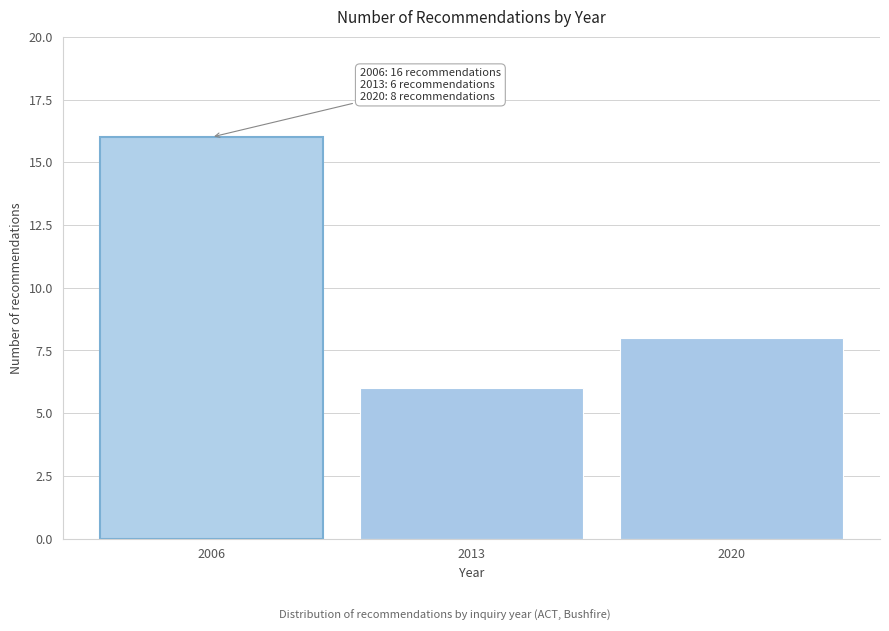

Reading right to left, list all the values displayed in this chart.

2020=8	2013=6	2006=16